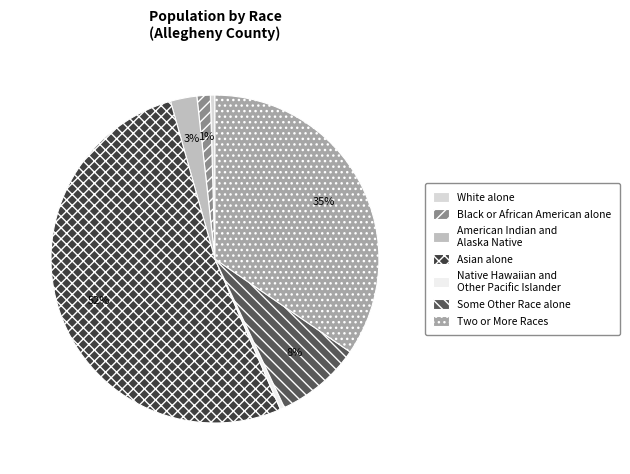

How many slices are in this pie chart?

7